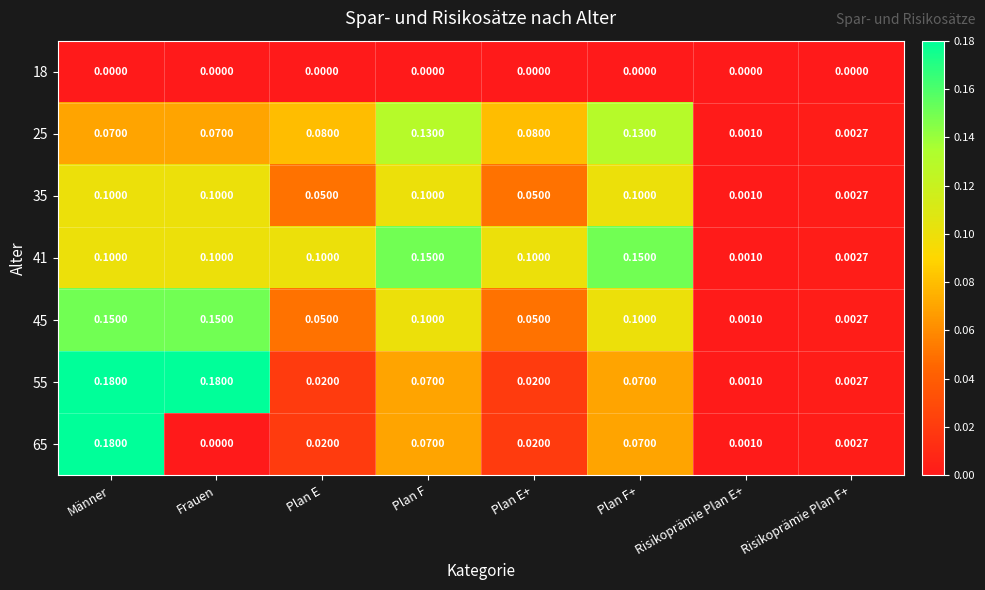

At which label is 35 closest to 0?

Risikoprämie Plan E+